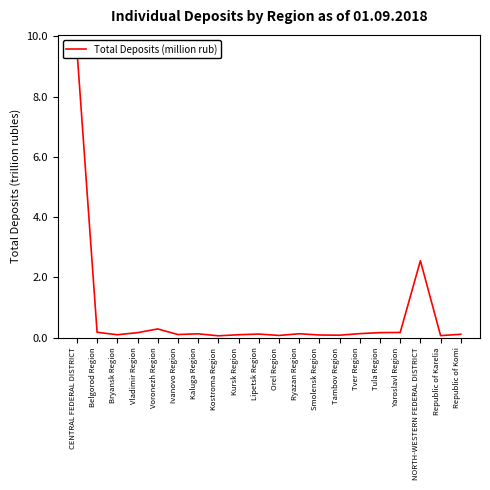

What is the difference between the maximum and minimum values?

9.5